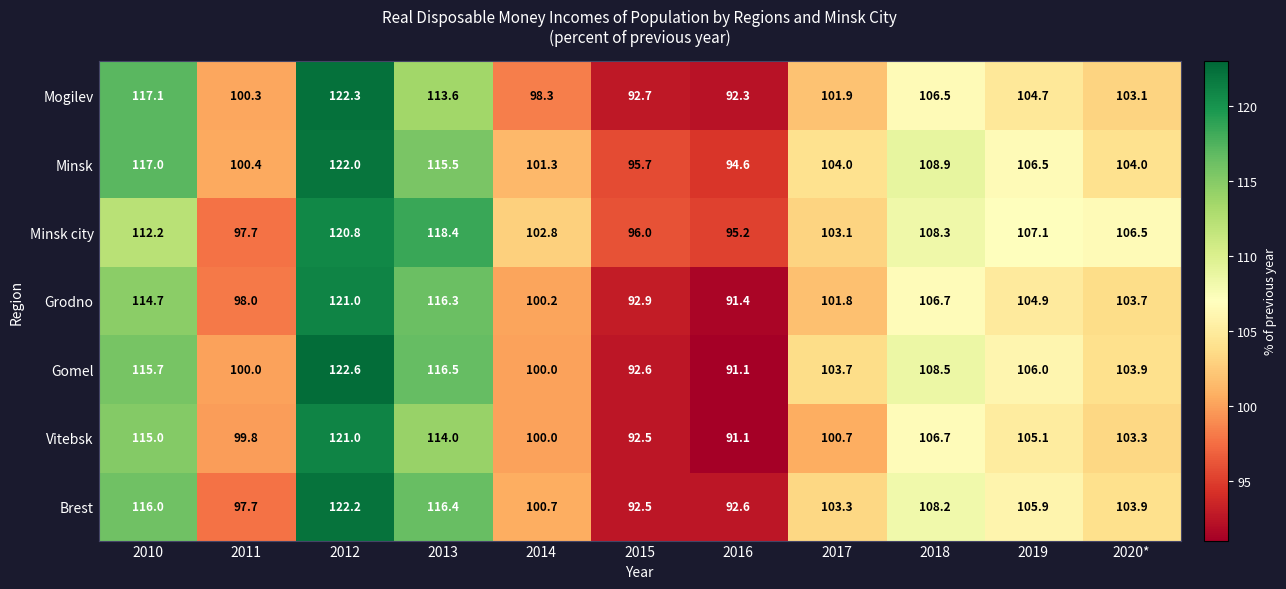

What is the difference between the Brest values at 2016 and 2012?

29.6